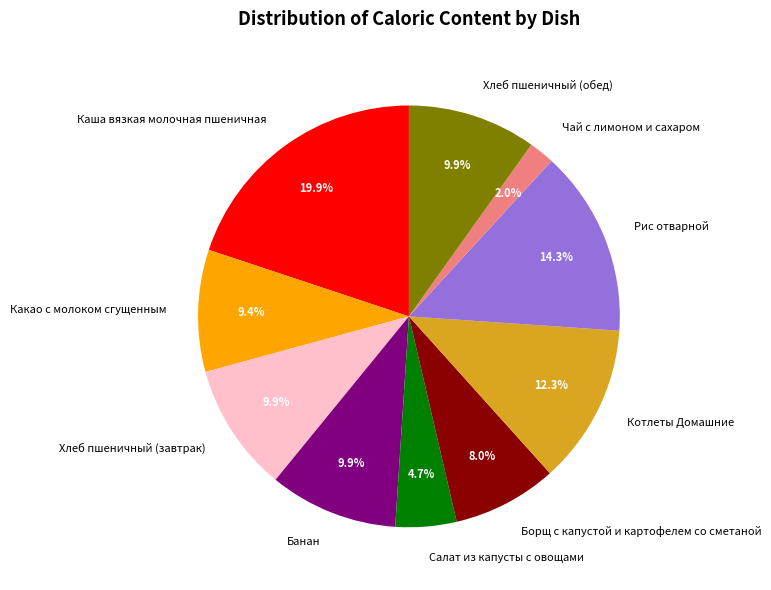

Is it true that Каша вязкая молочная пшеничная is 13% of the pie?

False